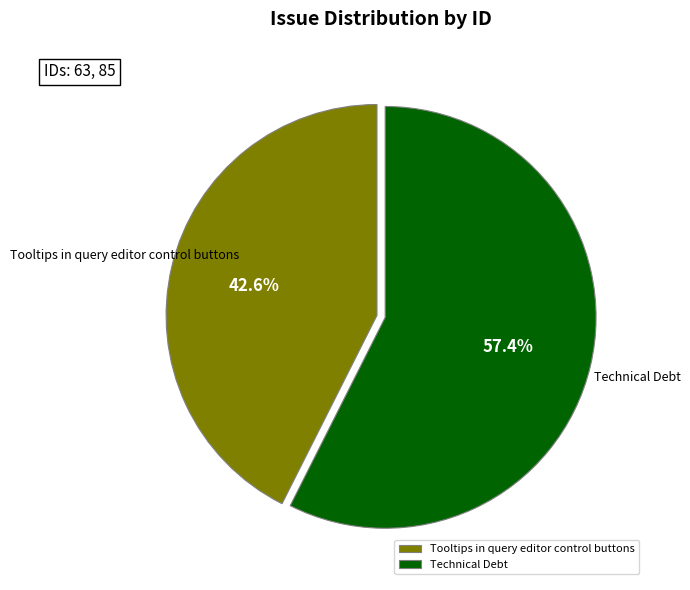

Which category has the biggest portion of the pie?

Technical Debt